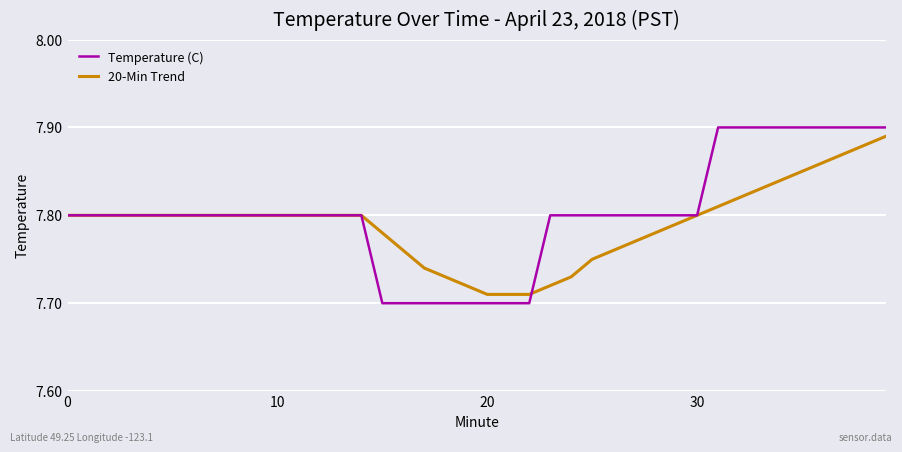

Which series has the widest spread of values?

Temperature (C)